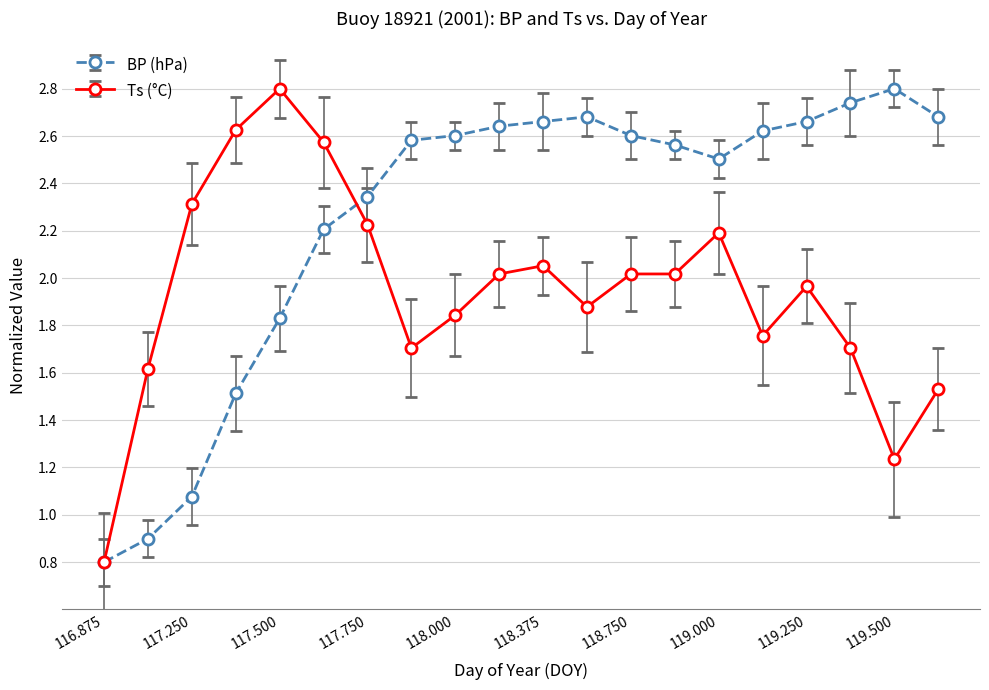

Rank the series by their average value, from lowest to highest.

Ts (°C), BP (hPa)